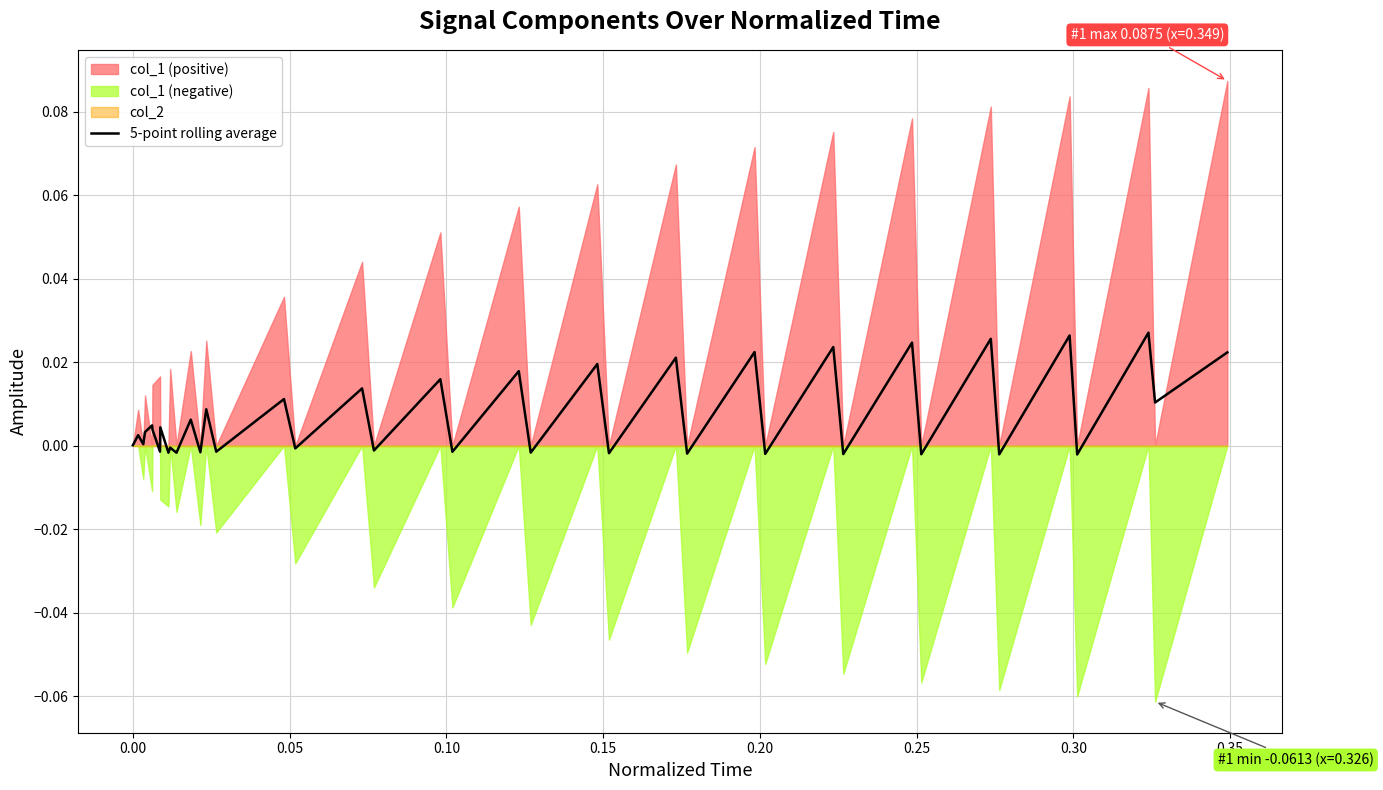

Does the chart have visible grid lines?

Yes